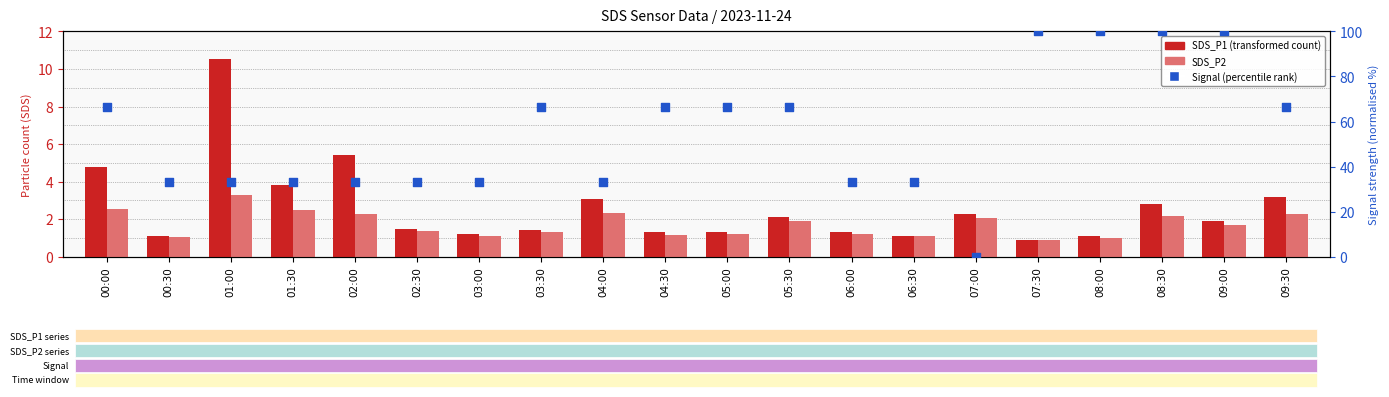

Which series reaches the minimum Y coordinate?

Signal (normalised %)